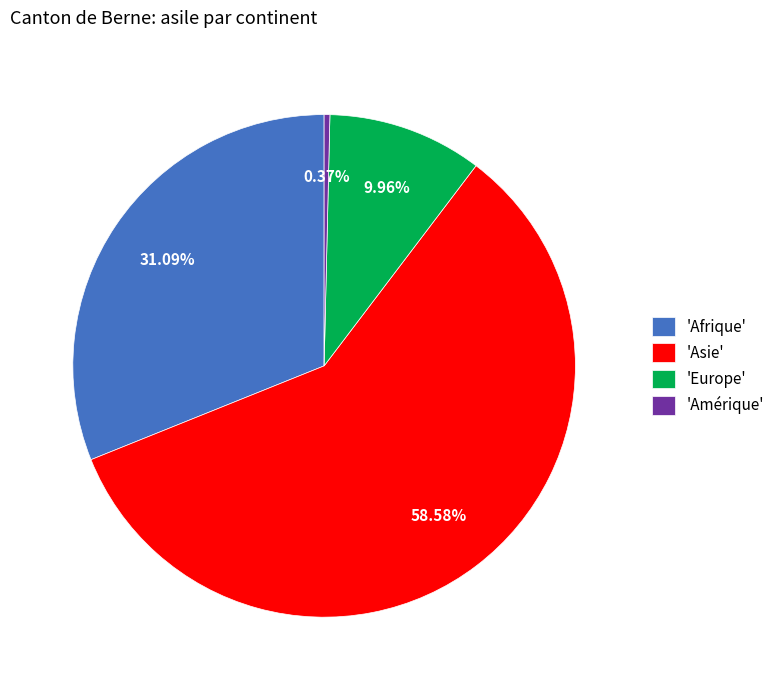

Is the sum of 'Afrique' and 'Amérique' greater than half?

No